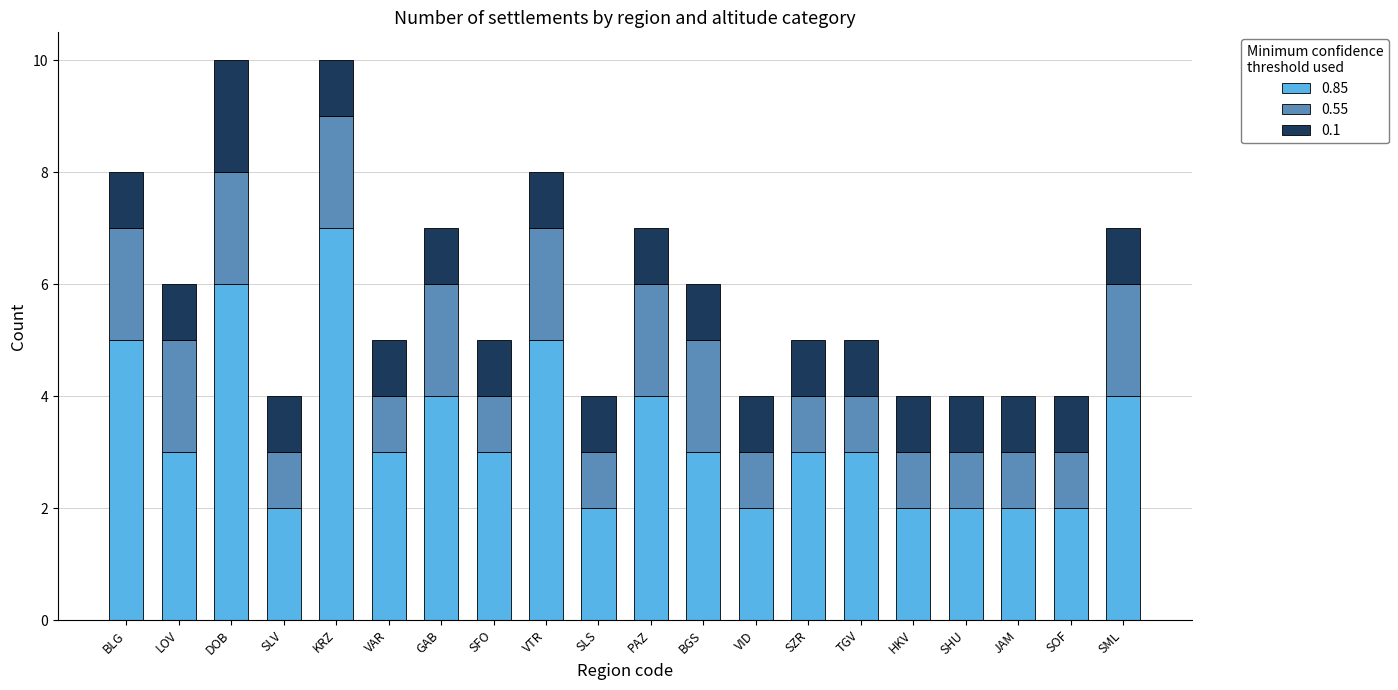

What is the total value across all series at VID?

4